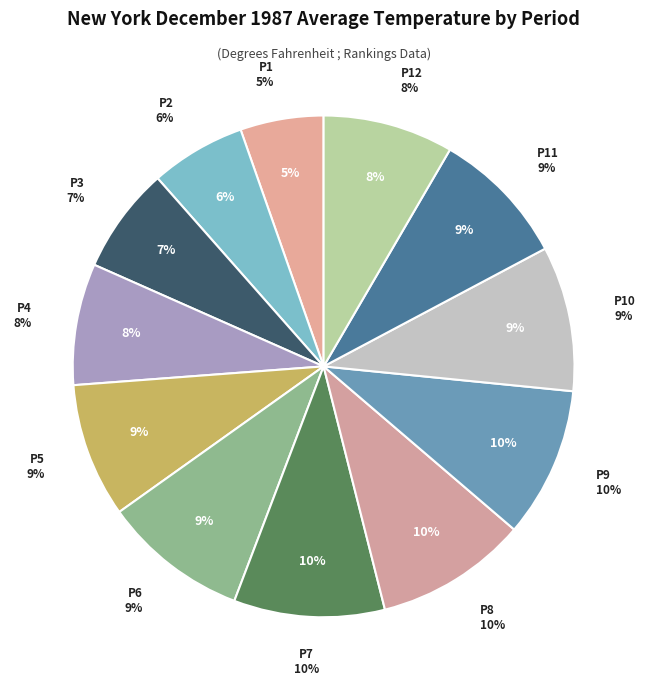

To the nearest percent, what is the difference between the Period 2 and Period 7 slice percentages?

4%